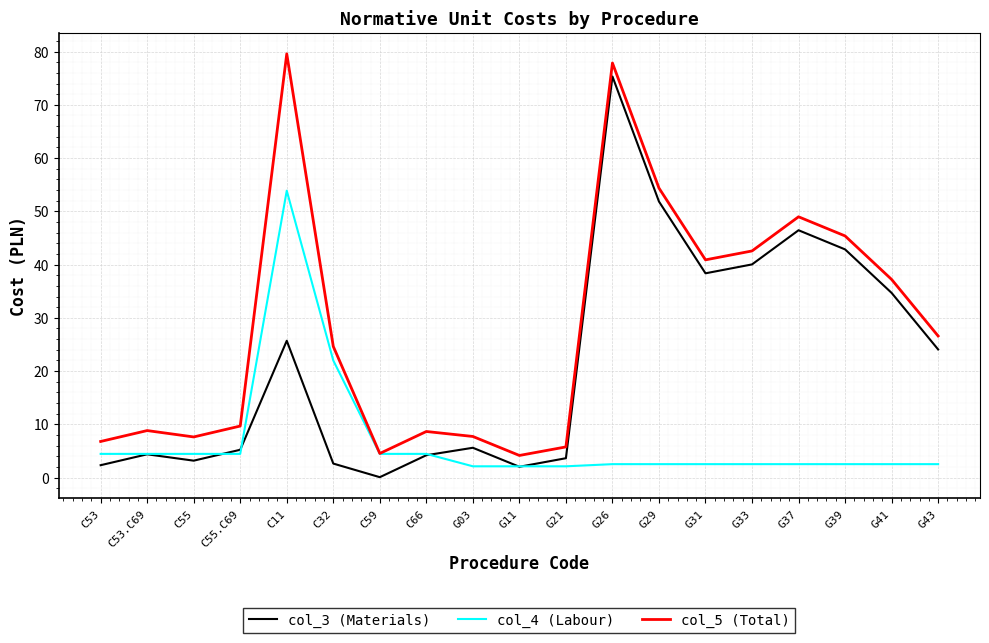

True or false: col_5 (Total) and col_3 (Materials) cross at least once.

False